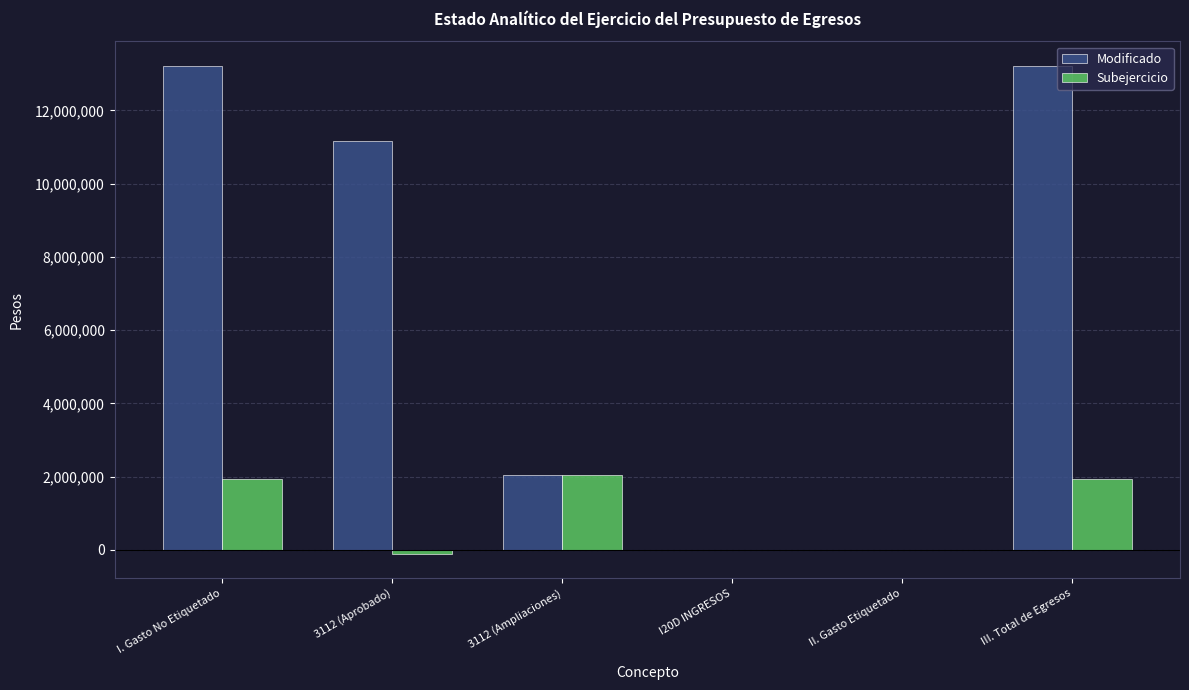

What is the sum of the Modificado values at I. Gasto No Etiquetado and II. Gasto Etiquetado?

13221135.6